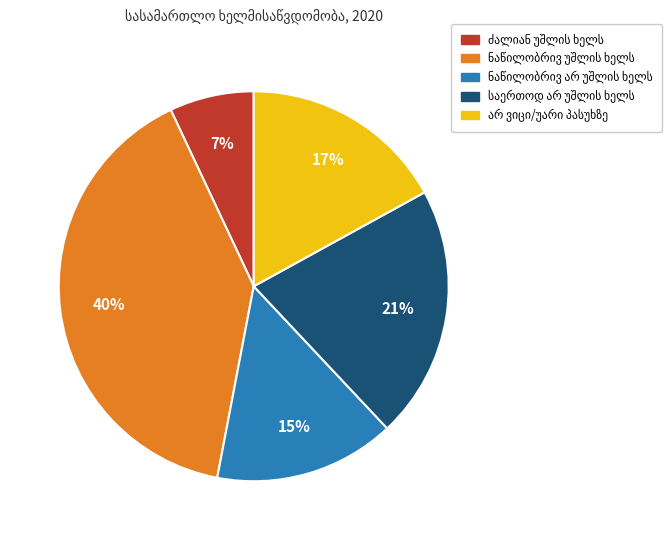

How many slices are in this pie chart?

5